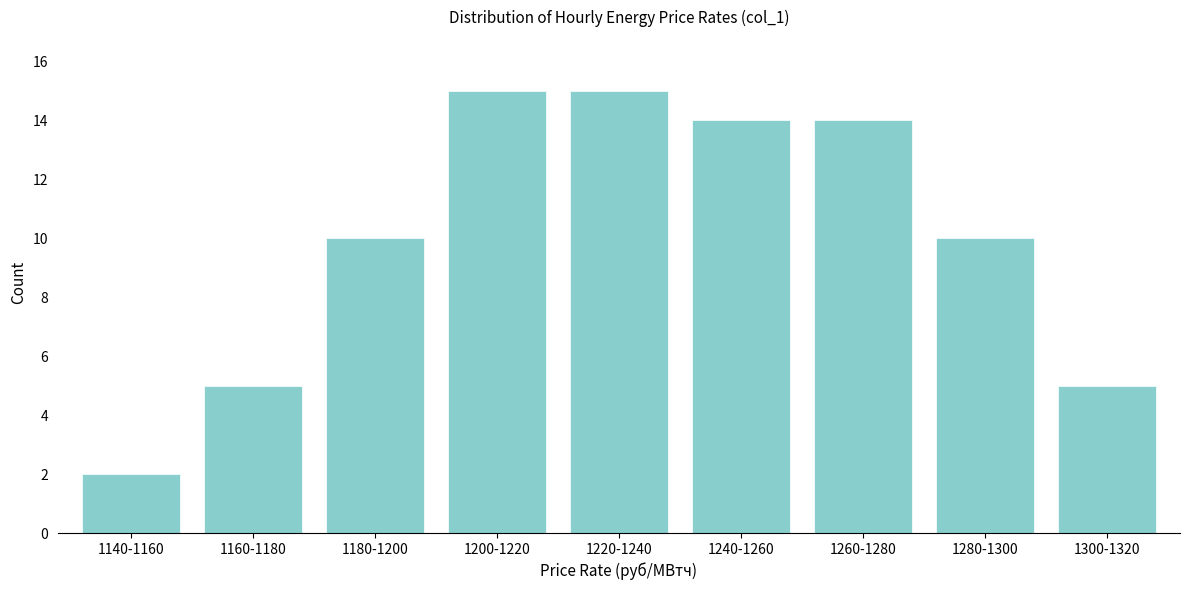

Reading left to right, transcribe all the data shown in this chart.

2	5	10	15	15	14	14	10	5